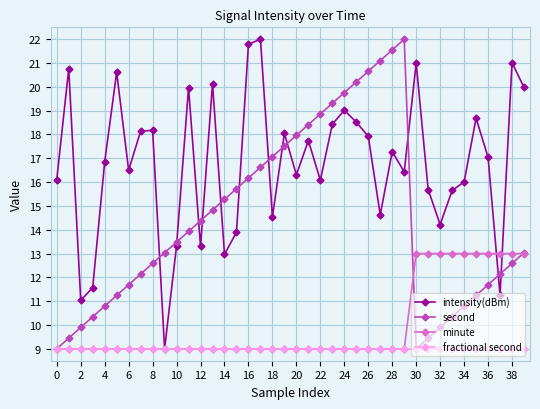

What is the value of the second point at the 32nd from the left?

9.4